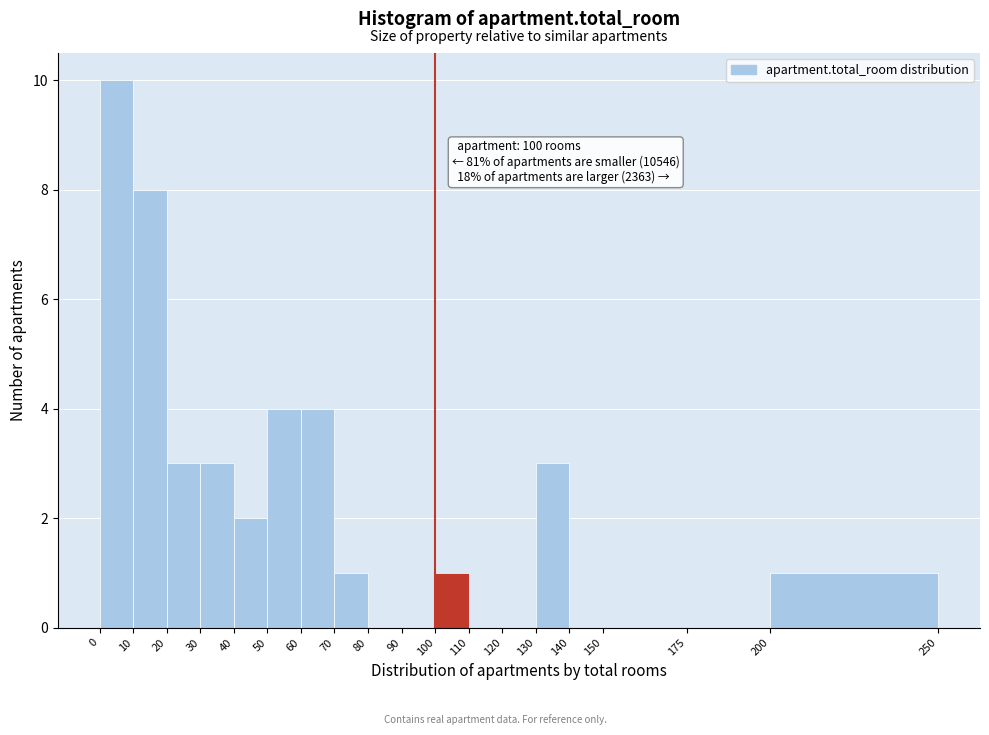

Which range on the x-axis has the tallest bar?

0 to 10